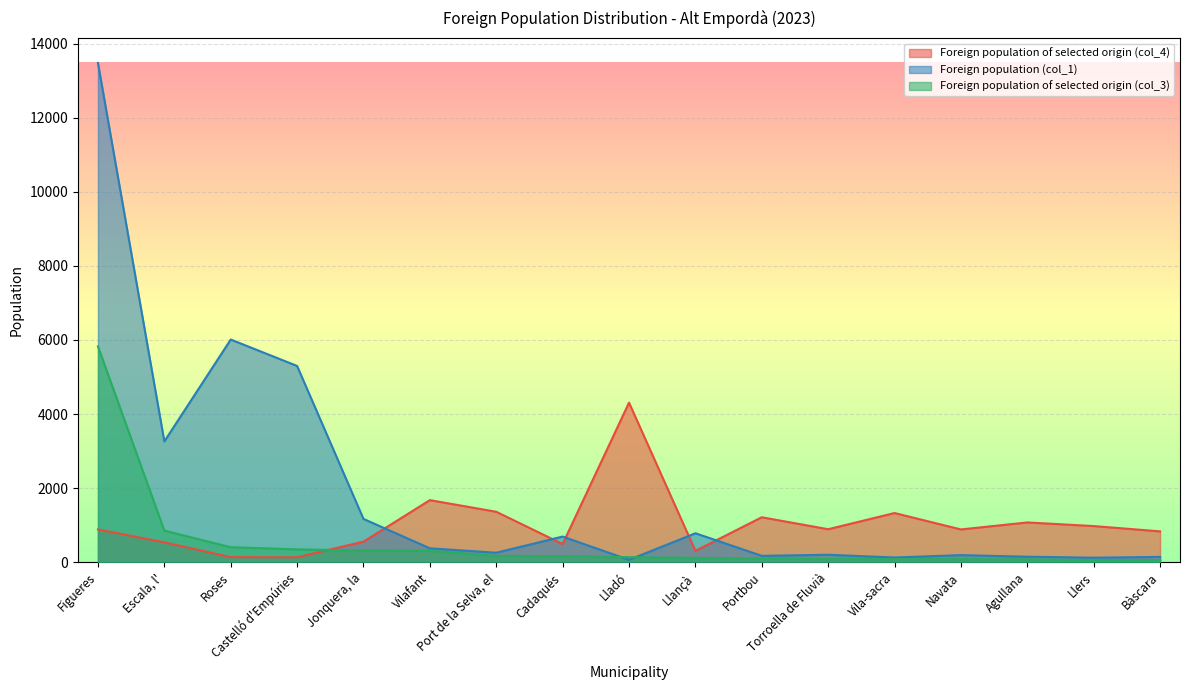

Rank the categories by Foreign population of selected origin (col_4) value from highest to lowest.

Lladó, Vilafant, Port de la Selva, el, Vila-sacra, Portbou, Agullana, Llers, Torroella de Fluvià, Figueres, Navata, Bàscara, Jonquera, la, Escala, l', Cadaqués, Llançà, Roses, Castelló d'Empúries